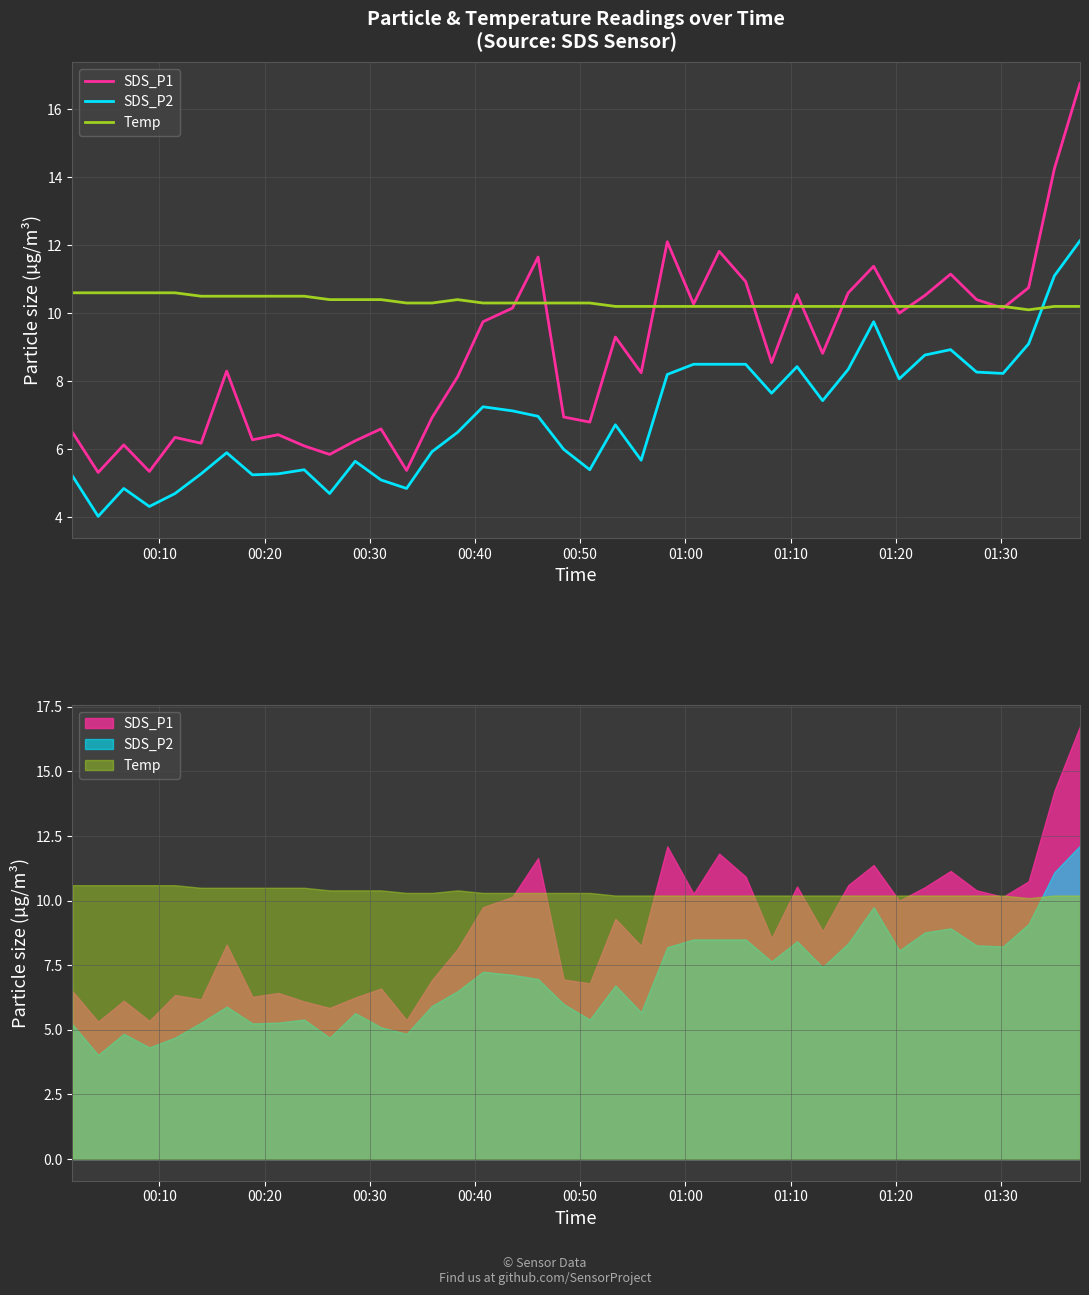

Is this an area chart (filled region under the line)?

No